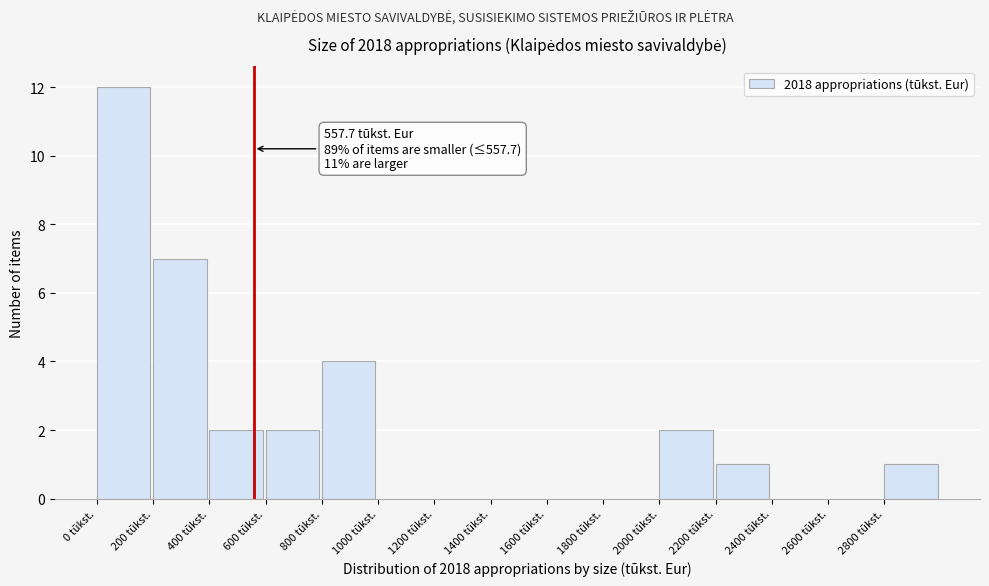

Over which range of the x-axis is the bar tallest?

0 to 200